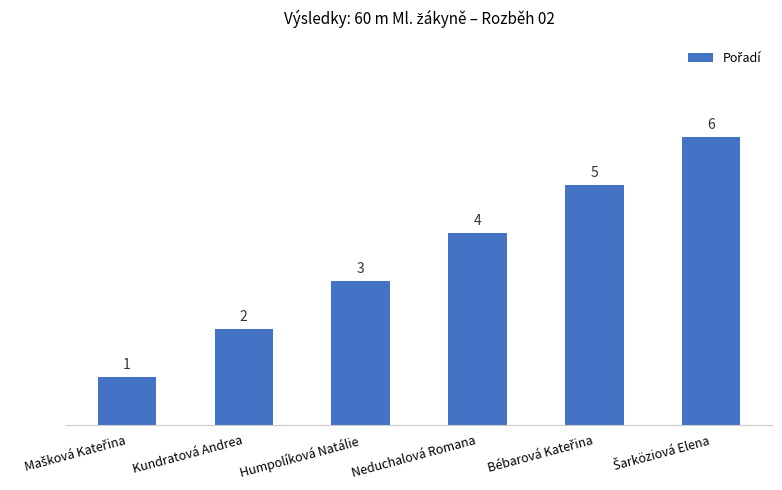

At which label is the value closest to 3?

Humpolíková Natálie